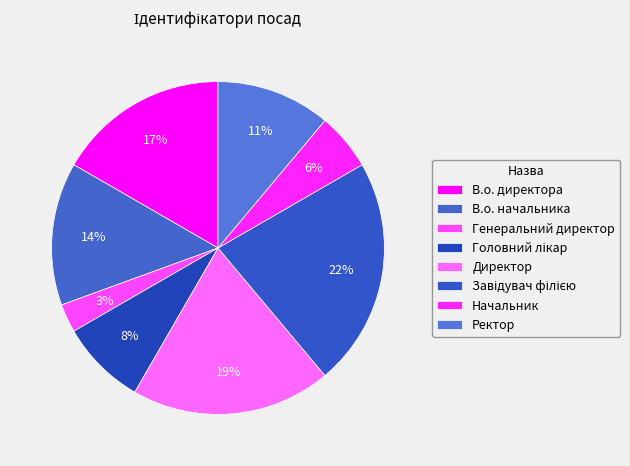

Count the number of slices in the pie.

8